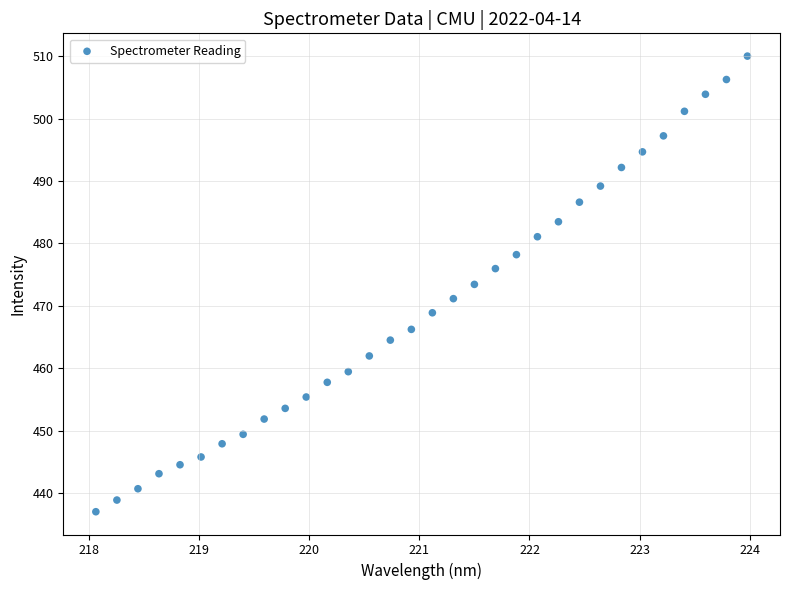

What is the range of X values (max minus min)?

5.9